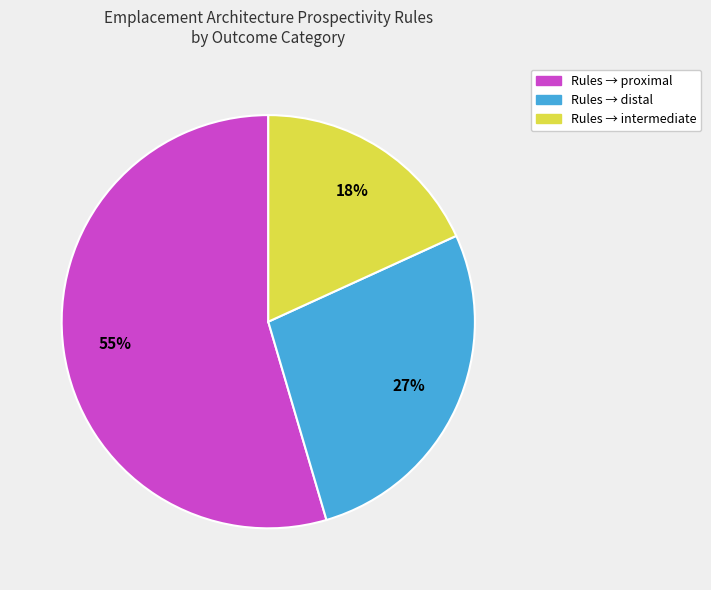

Does any single category account for the majority?

Yes